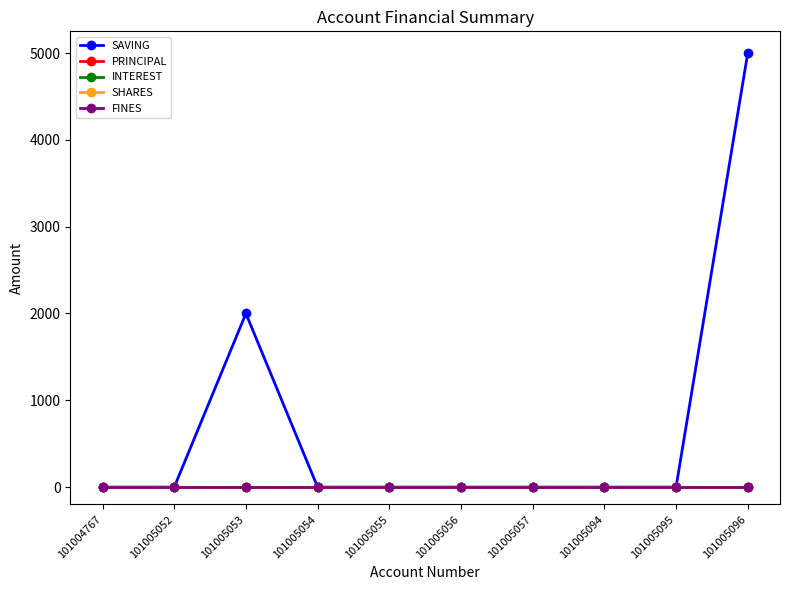

What is the total value across all series at 101005053?

2000